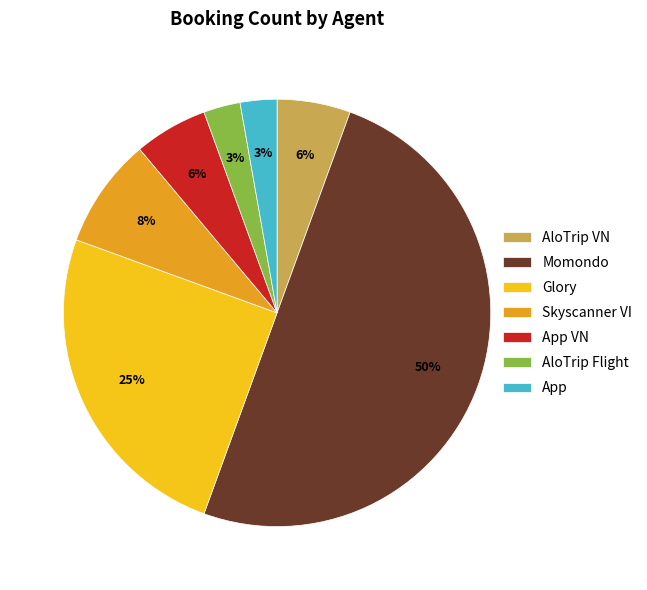

Is the sum of Glory and App greater than half?

No